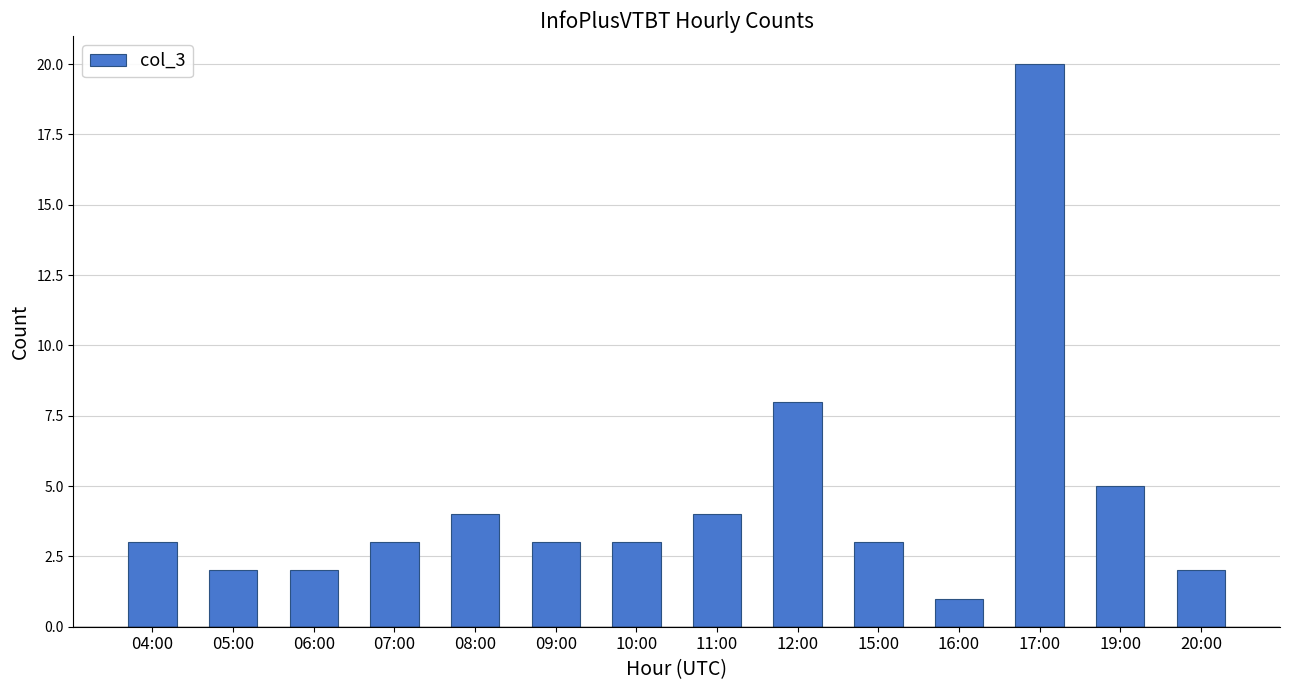

What is the greatest value displayed?

20